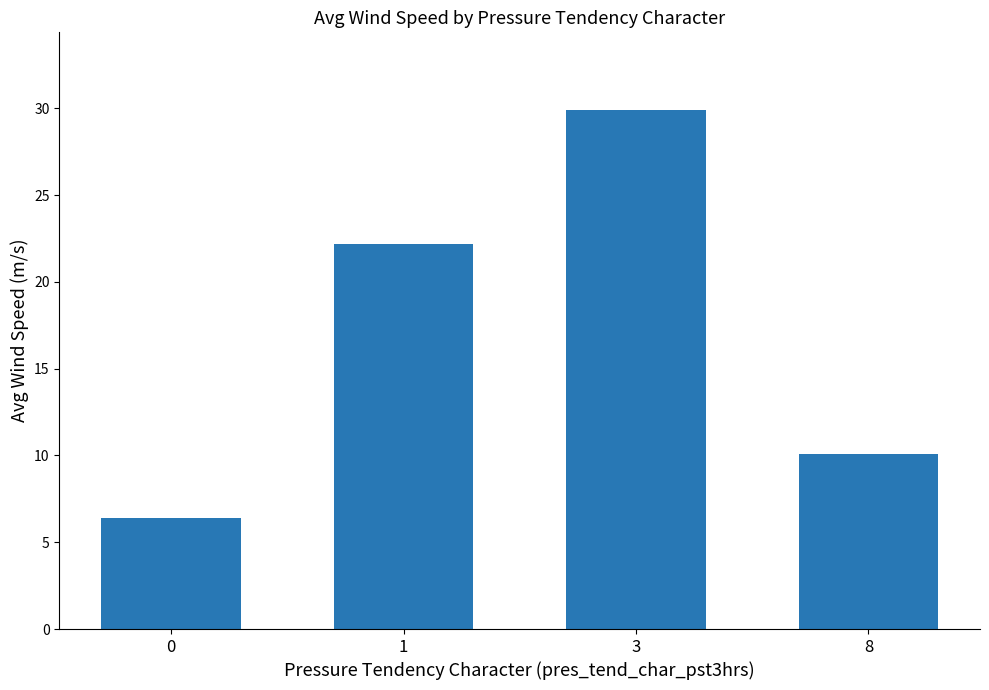

Reading left to right, what are all the values shown in this chart?

0=6.4	1=22.2	3=29.9	8=10.1